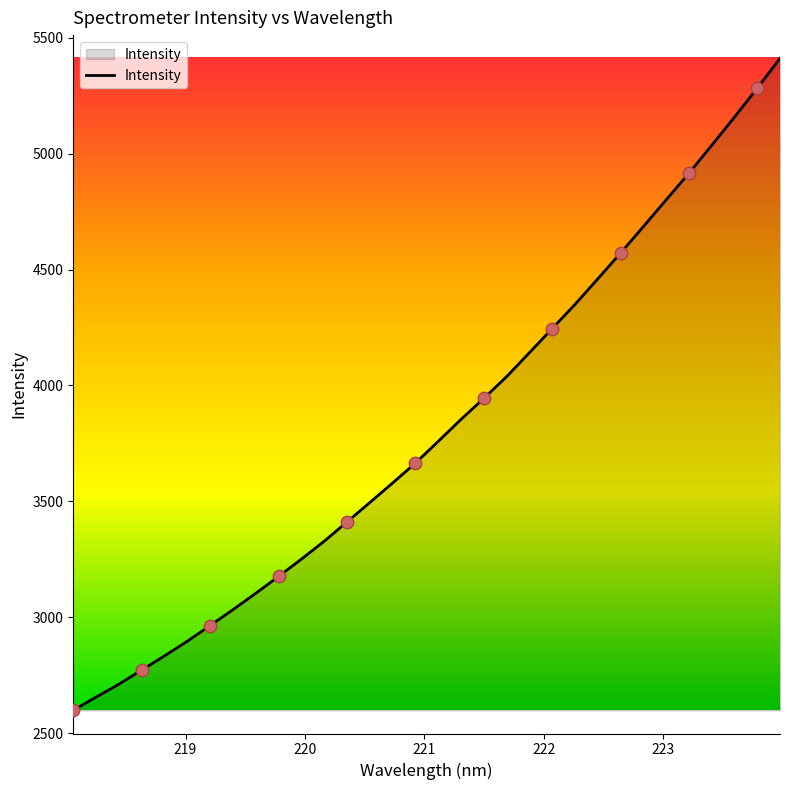

What is the minimum value shown in the chart?

2598.5